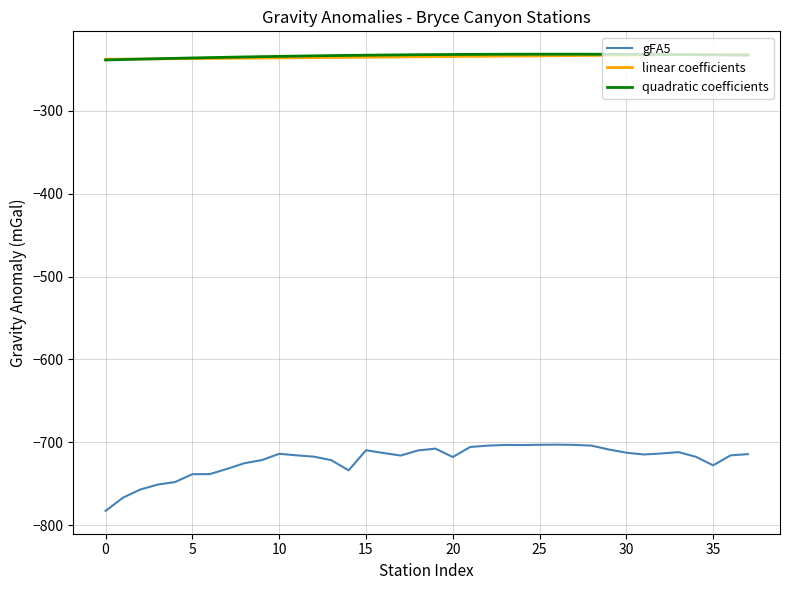

Which series has the largest range (max minus min)?

gFA5